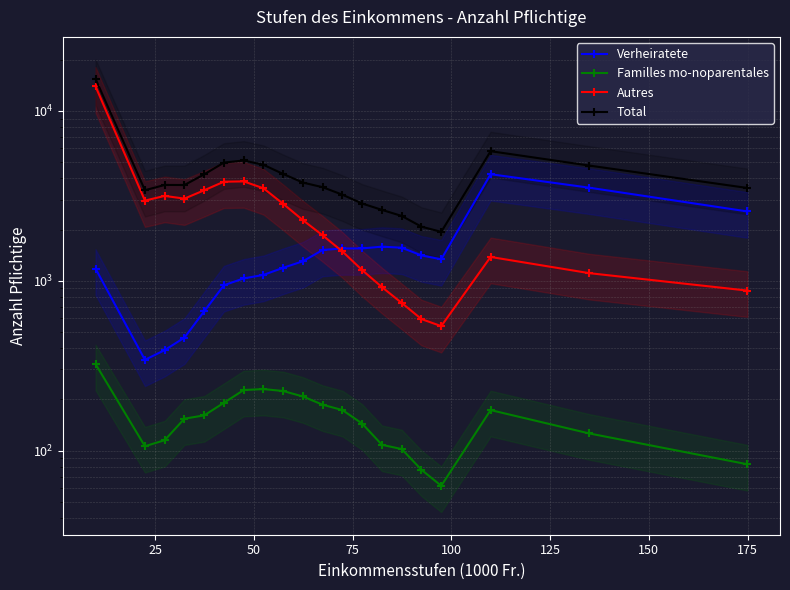

Reading left to right, transcribe all the data shown in this chart.

Verheiratete: 1177	342	390	462	660	940	1031	1081	1191	1301	1516	1548	1548	1586	1563	1408	1336	4233	3526	2556
Familles mo-noparentales: 323	106	115	154	161	191	227	230	224	208	186	173	144	108	102	77	62	173	126	83
Autres: 13918	2960	3155	3041	3405	3825	3841	3499	2832	2270	1847	1485	1153	916	739	594	540	1379	1107	874
Total: 15418	3408	3660	3657	4226	4956	5099	4810	4247	3779	3549	3206	2845	2610	2404	2079	1938	5785	4759	3513